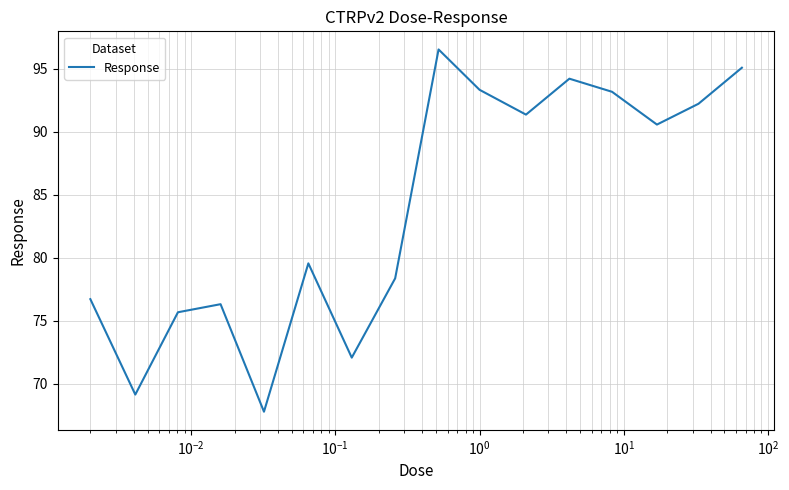

What is the maximum value shown in the chart?

96.5